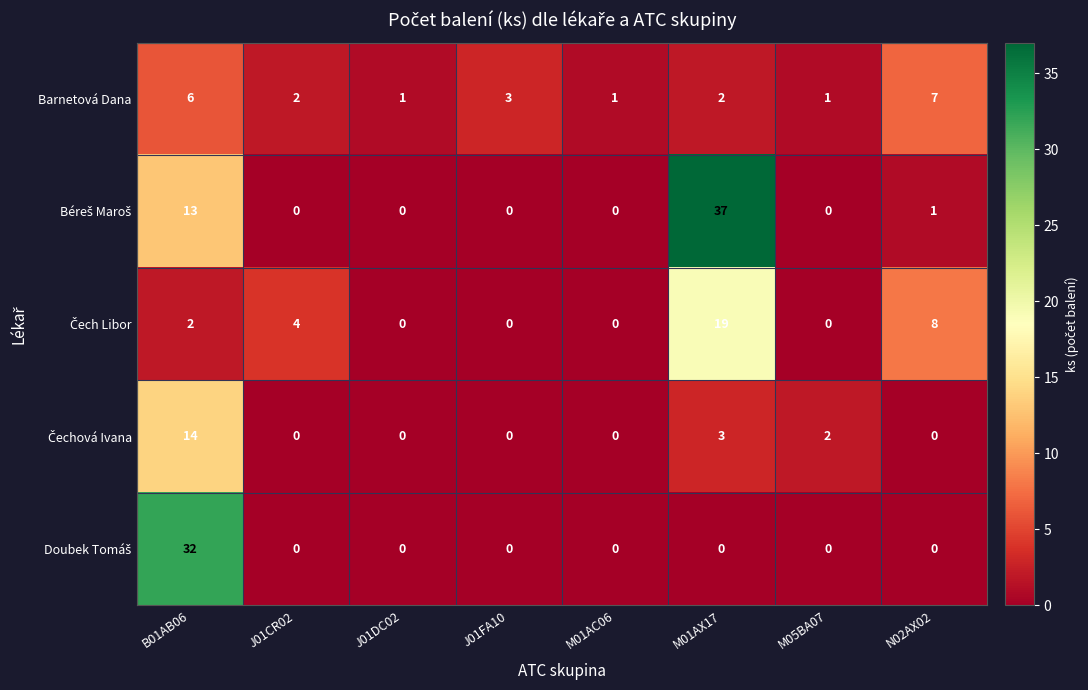

Where is Barnetová Dana nearest to the value 4?

J01FA10